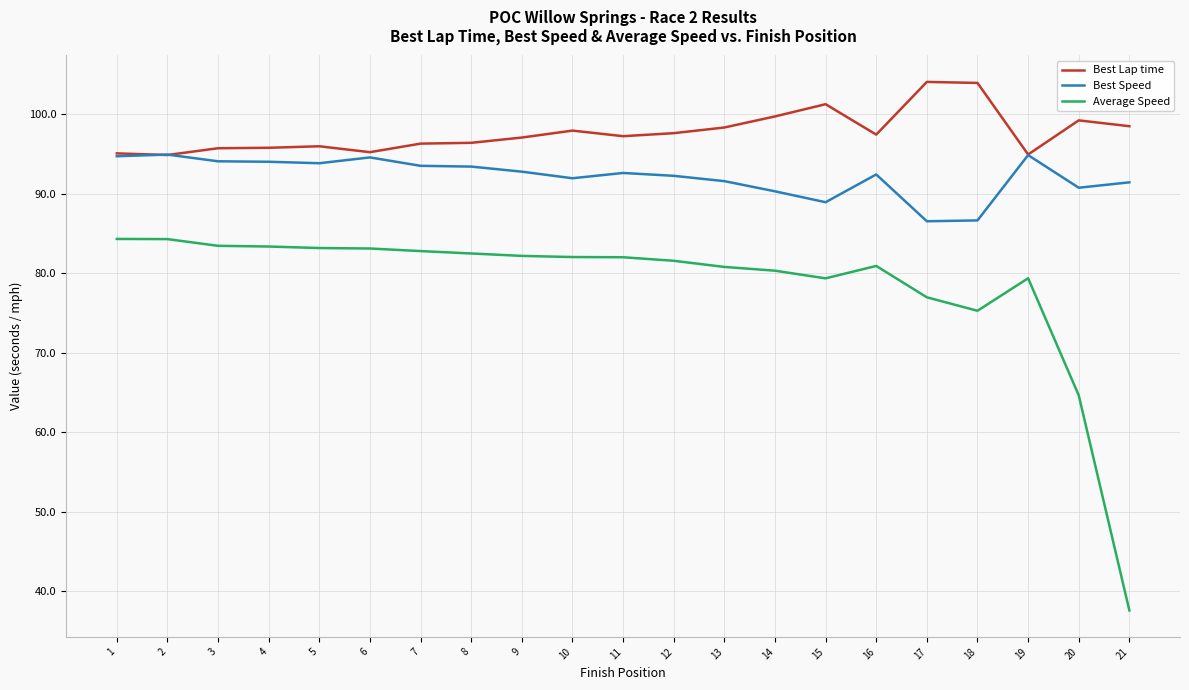

What is the difference between the highest and lowest values at 10?

15.9